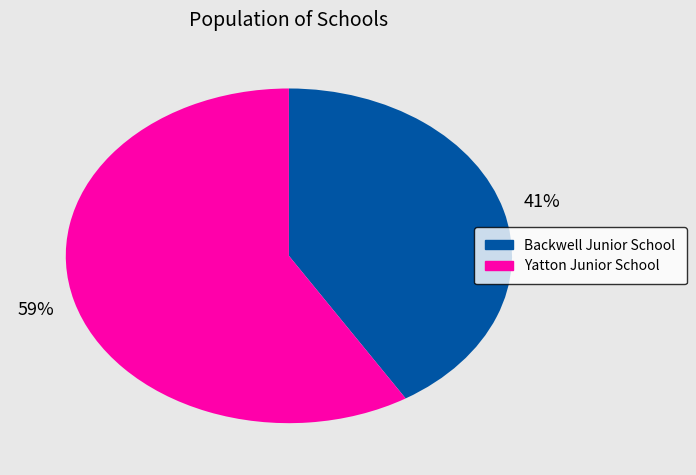

True or false: Yatton Junior School accounts for 65% of the total.

False